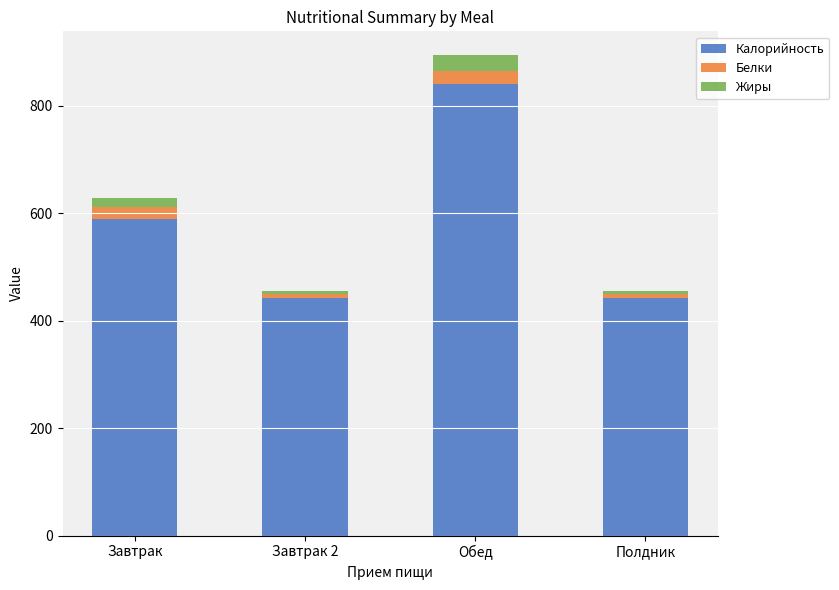

The Калорийность series shows 443.0 at Полдник. True or false?

True